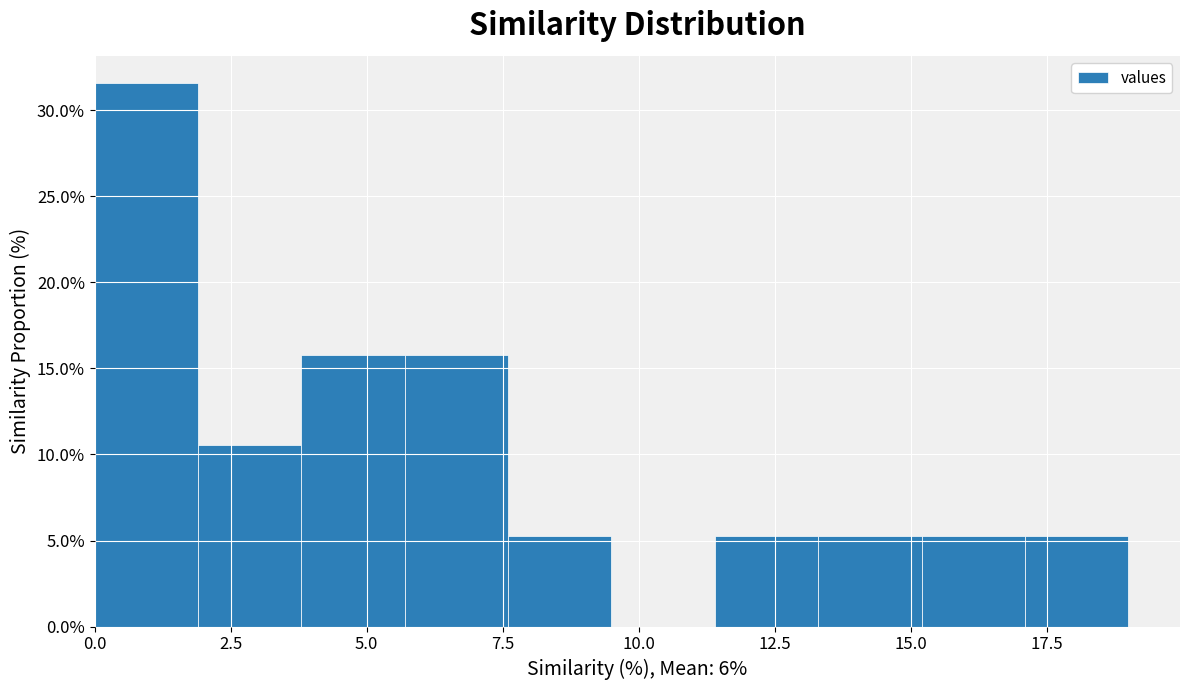

Read against the x-axis, roughly where is the centre of the tallest bar?

1.0